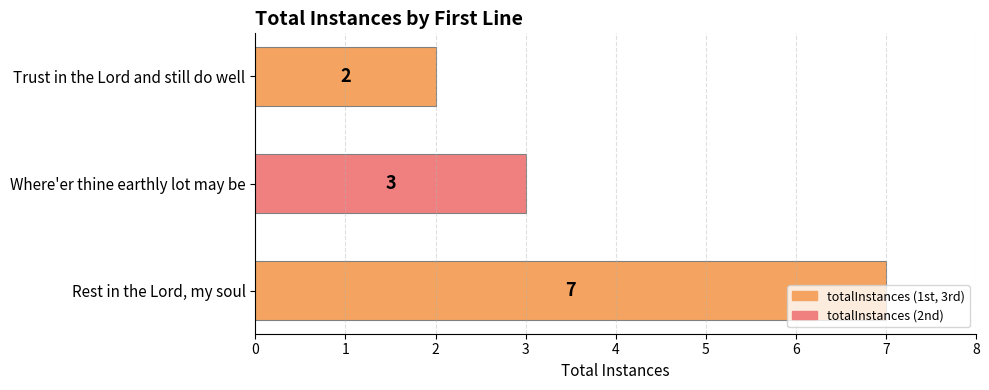

Rank the categories by value from lowest to highest.

Trust in the Lord and still do well, Where'er thine earthly lot may be, Rest in the Lord, my soul